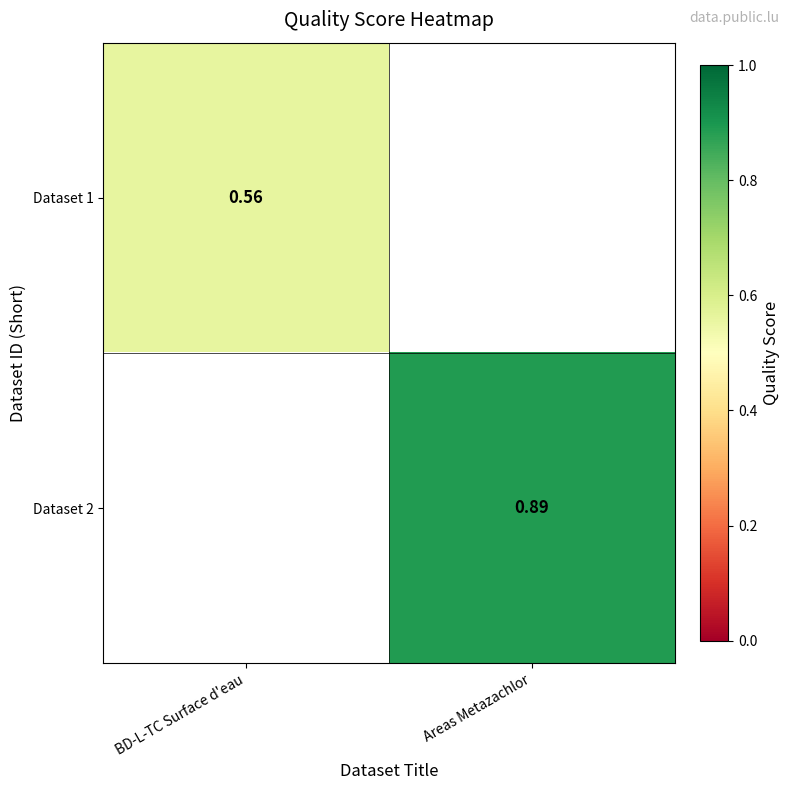

At which category is the sum across all series the highest?

Areas Metazachlor